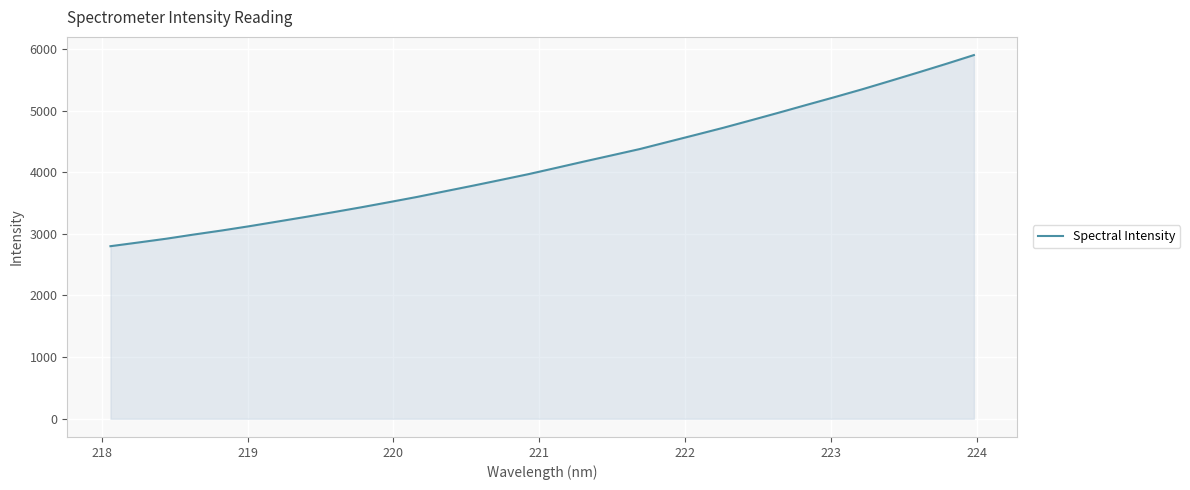

What is the greatest value displayed?

5899.2